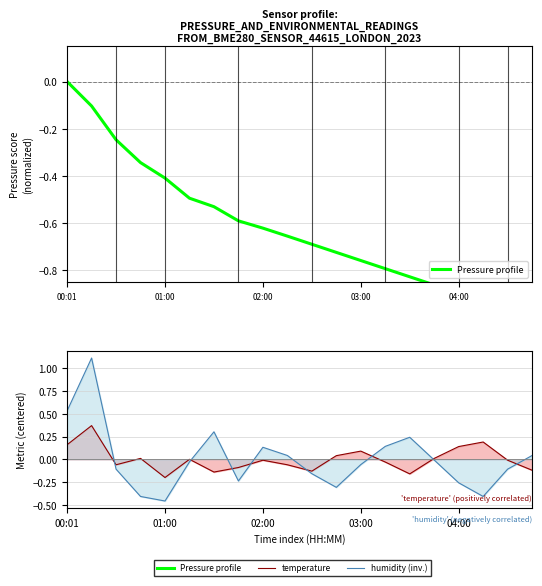

How many intersections are there between Pressure profile and humidity (inv.)?

2